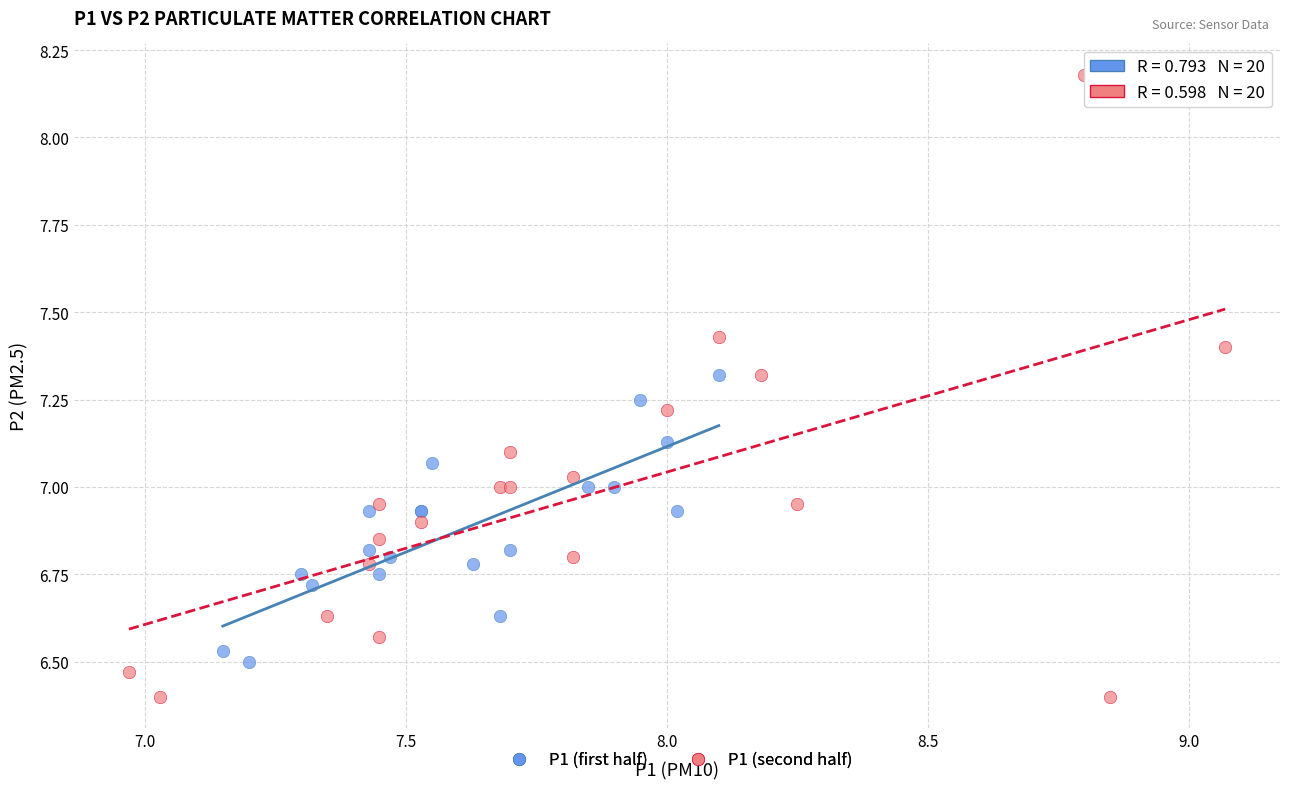

What are all the series names shown in the legend?

P1 (first half), P1 (second half)